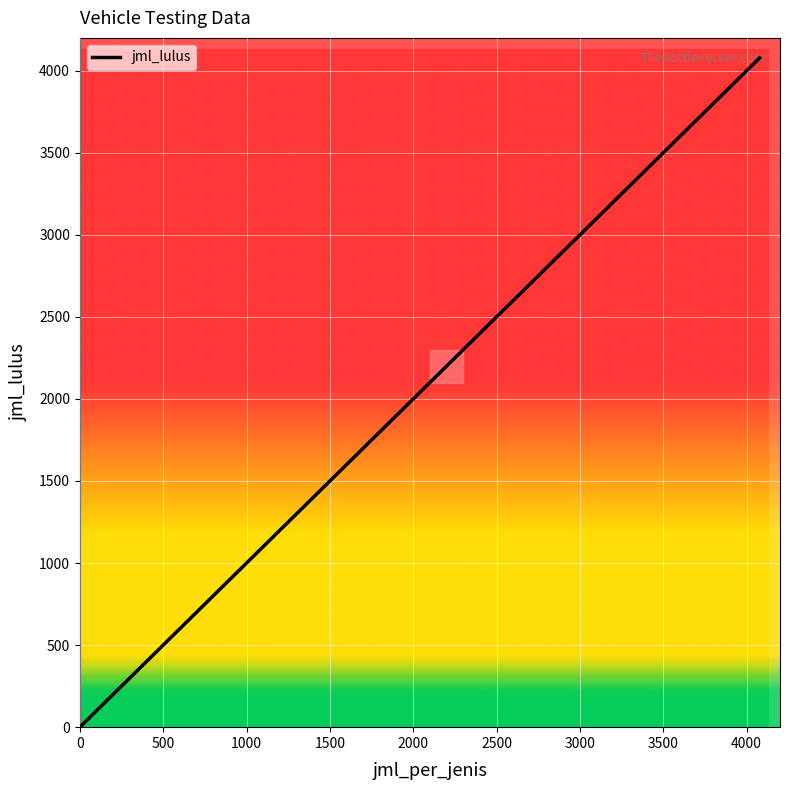

What is the maximum value shown in the chart?

4078